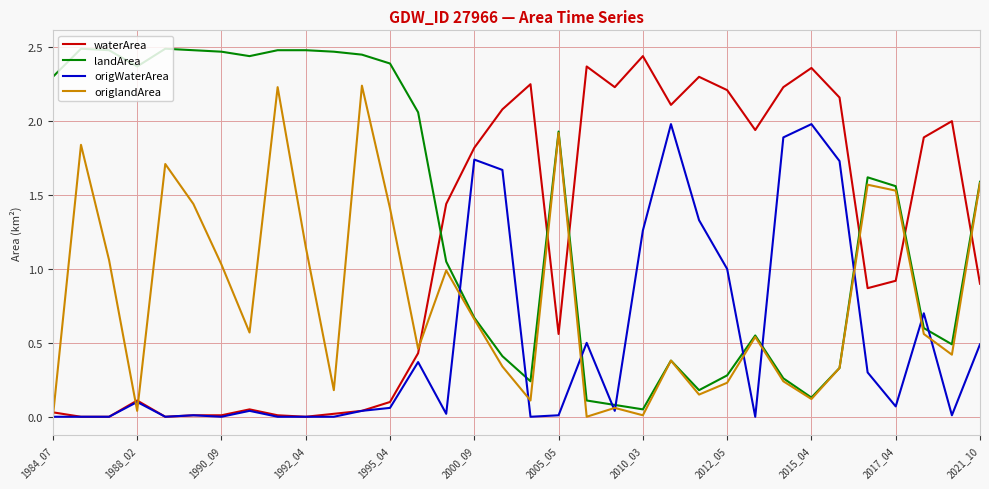

List the series in order of their peak value, highest first.

landArea, waterArea, origlandArea, origWaterArea